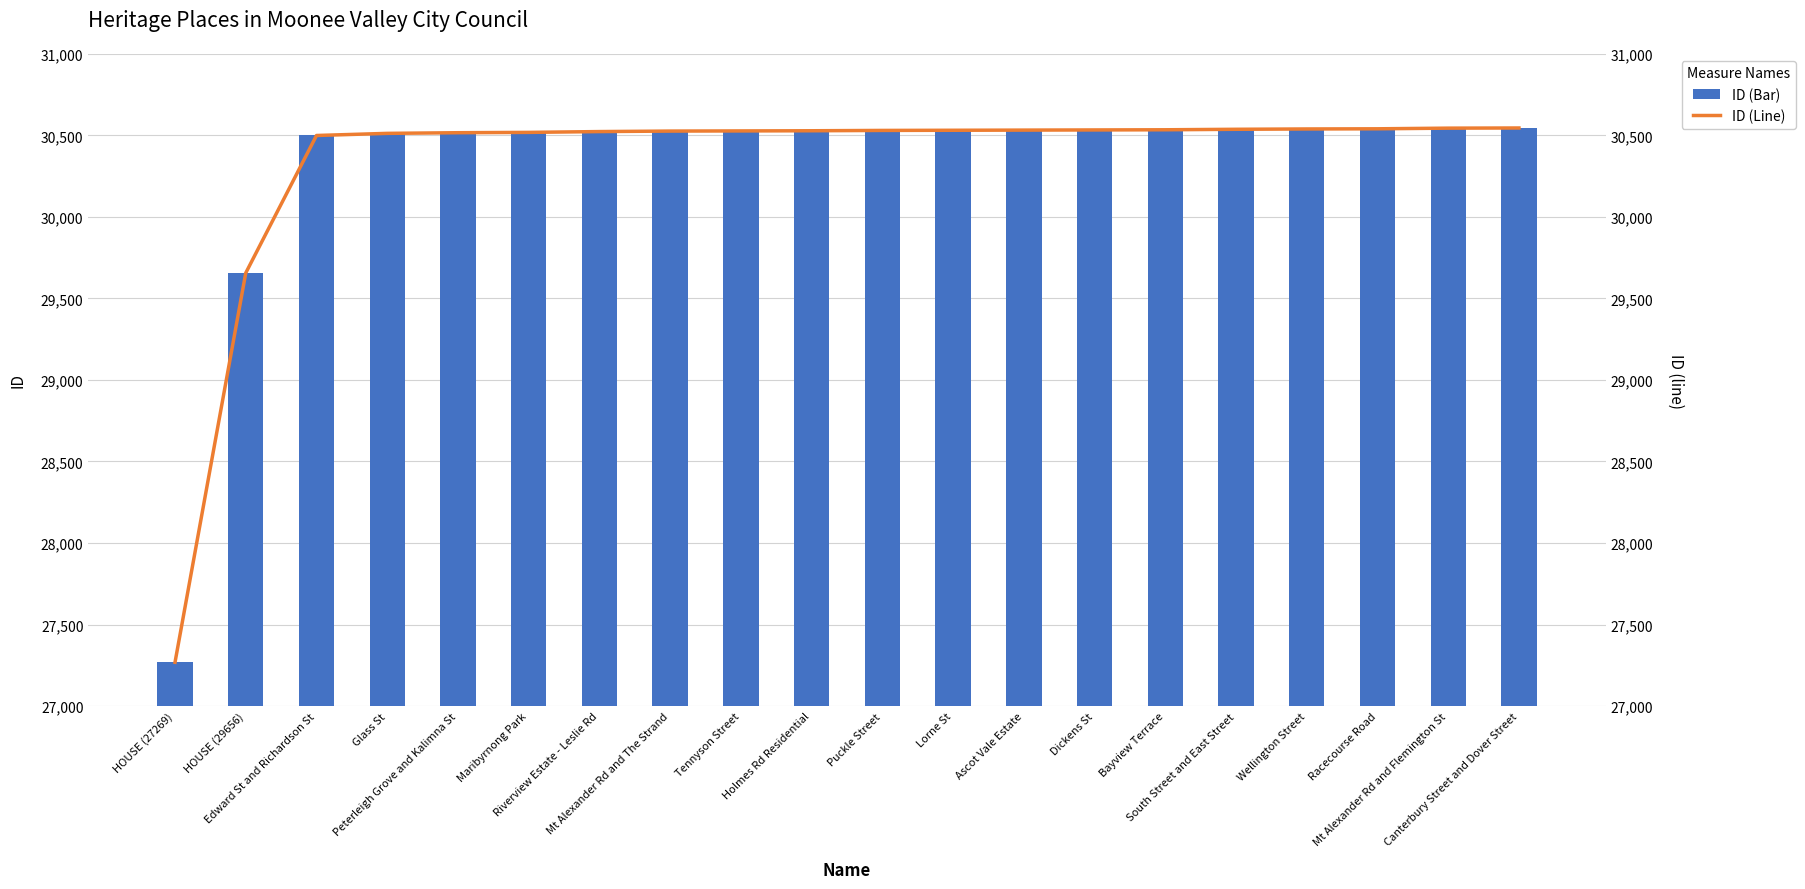

What is the label of the 13th bar from the right?

Mt Alexander Rd and The Strand